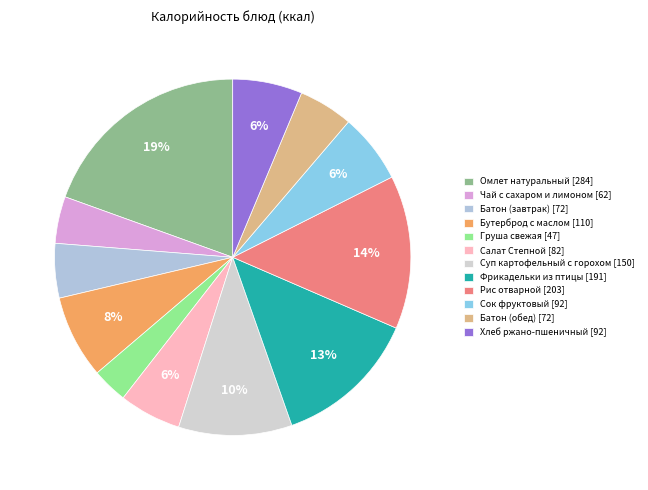

What percentage is the Бутерброд с маслом slice, to the nearest percent?

8%